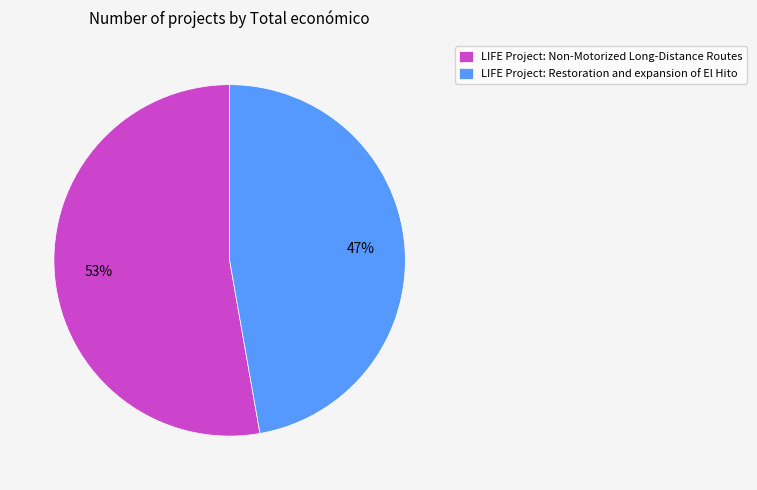

What is the largest slice in the pie chart?

LIFE Project: Non-Motorized Long-Distance Routes